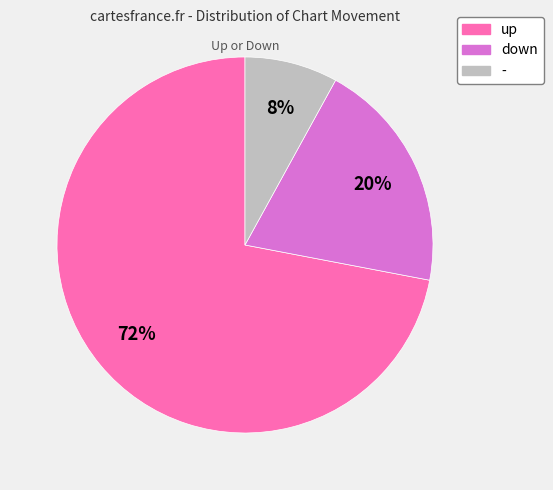

What is the largest slice in the pie chart?

up